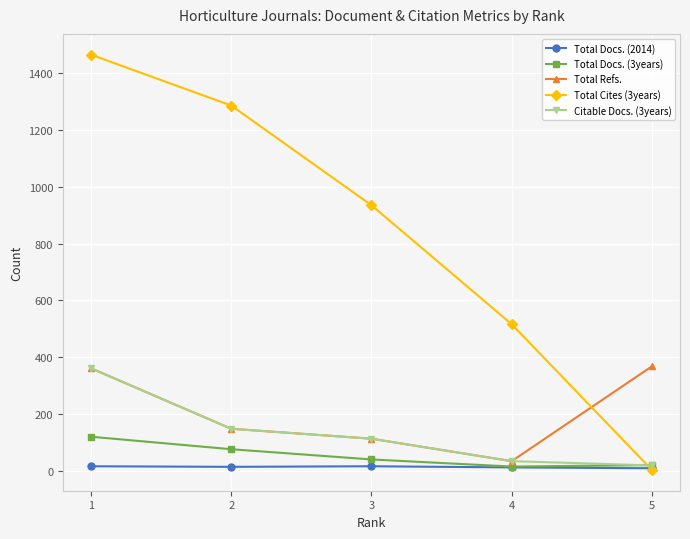

Which series has the widest spread of values?

Total Cites (3years)